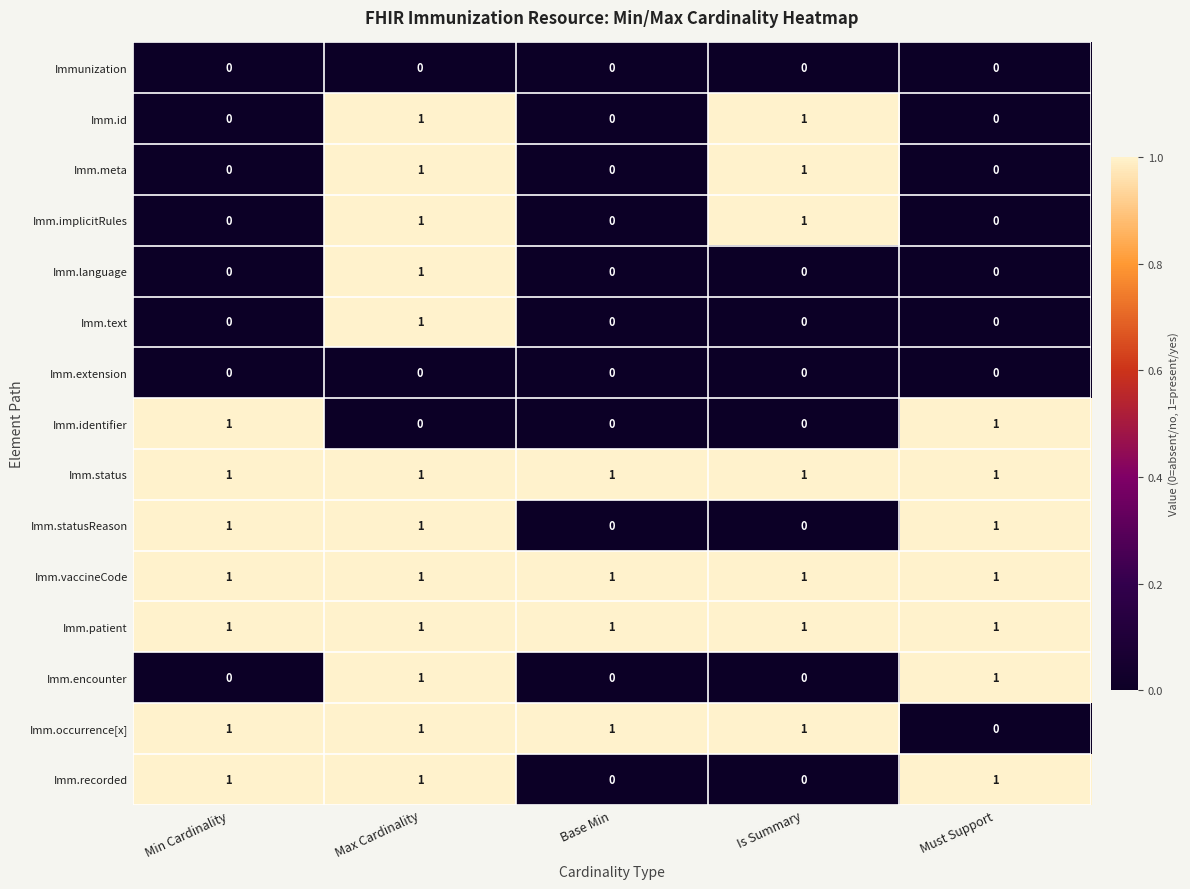

What is the difference between the highest and lowest values at Is Summary?

1